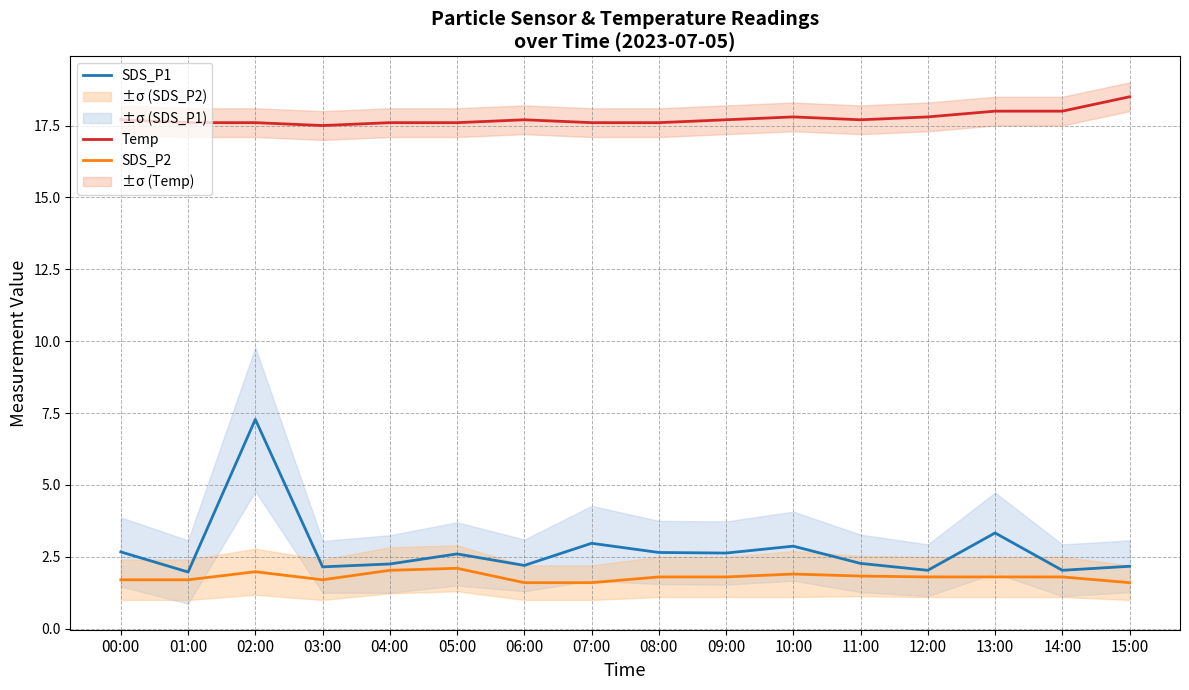

At which category does SDS_P2 reach its first local peak?

02:00